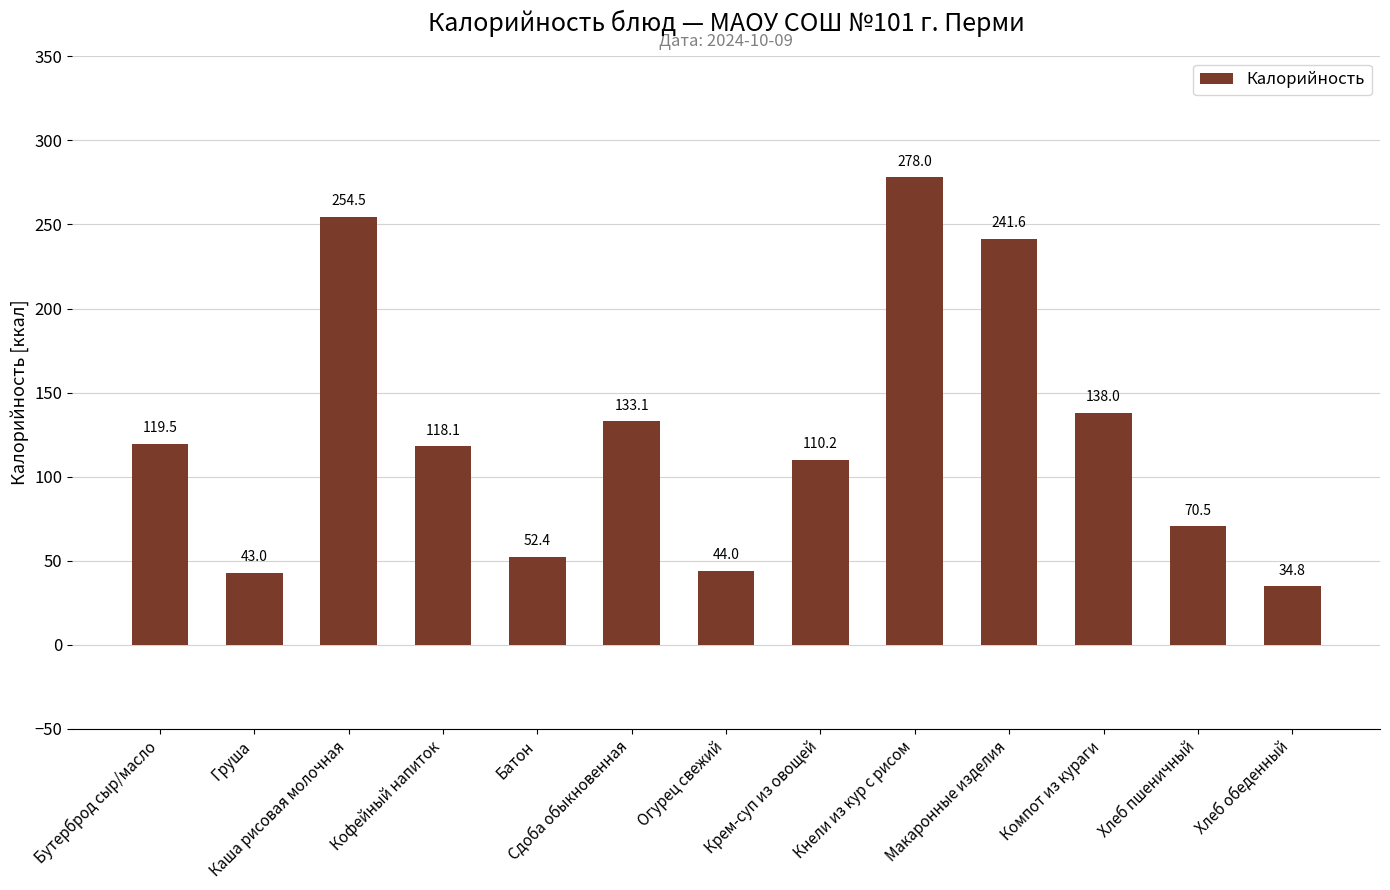

The value at Хлеб пшеничный is 70.5. True or false?

True